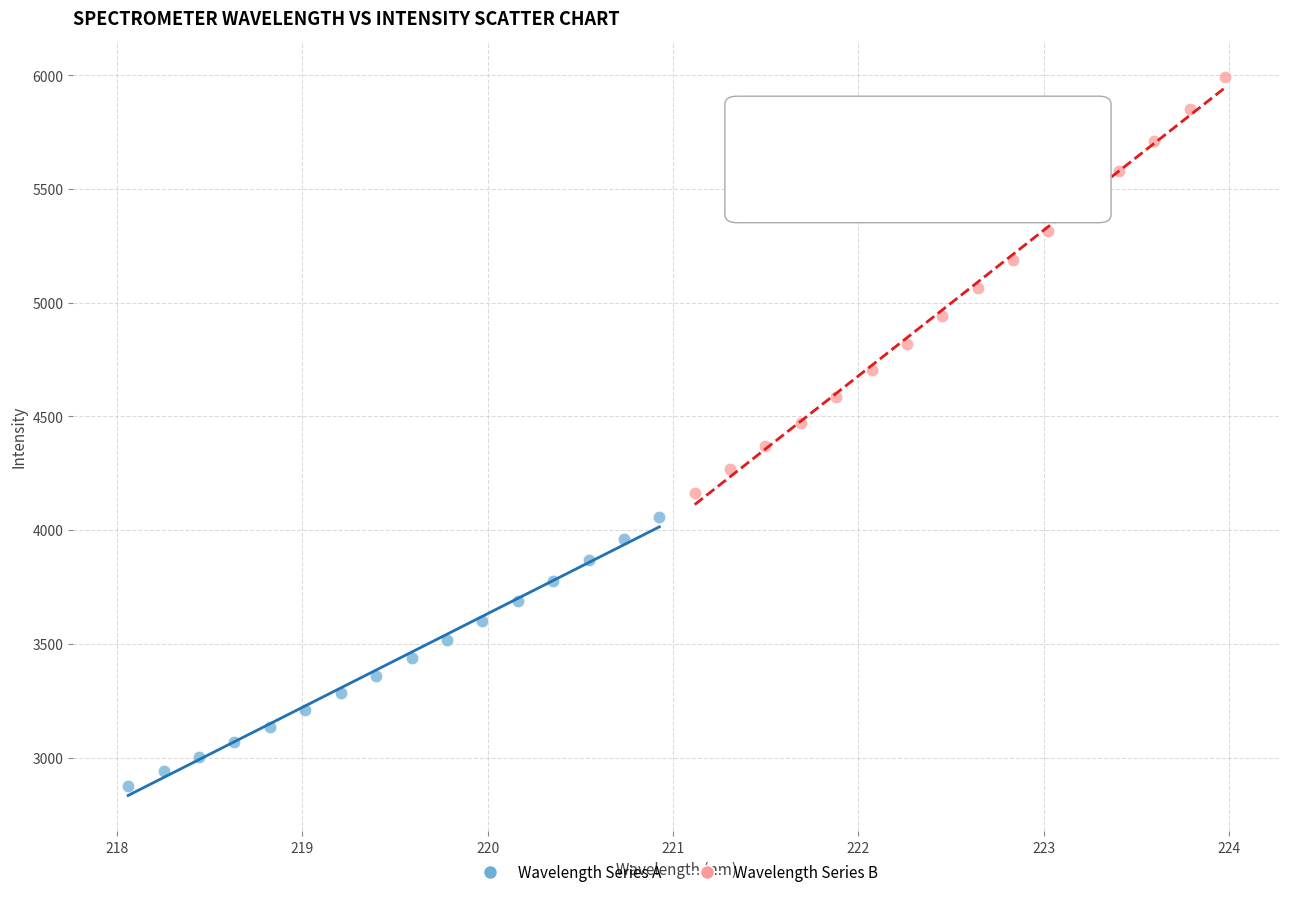

Which series contains the highest Y value?

Wavelength Series B